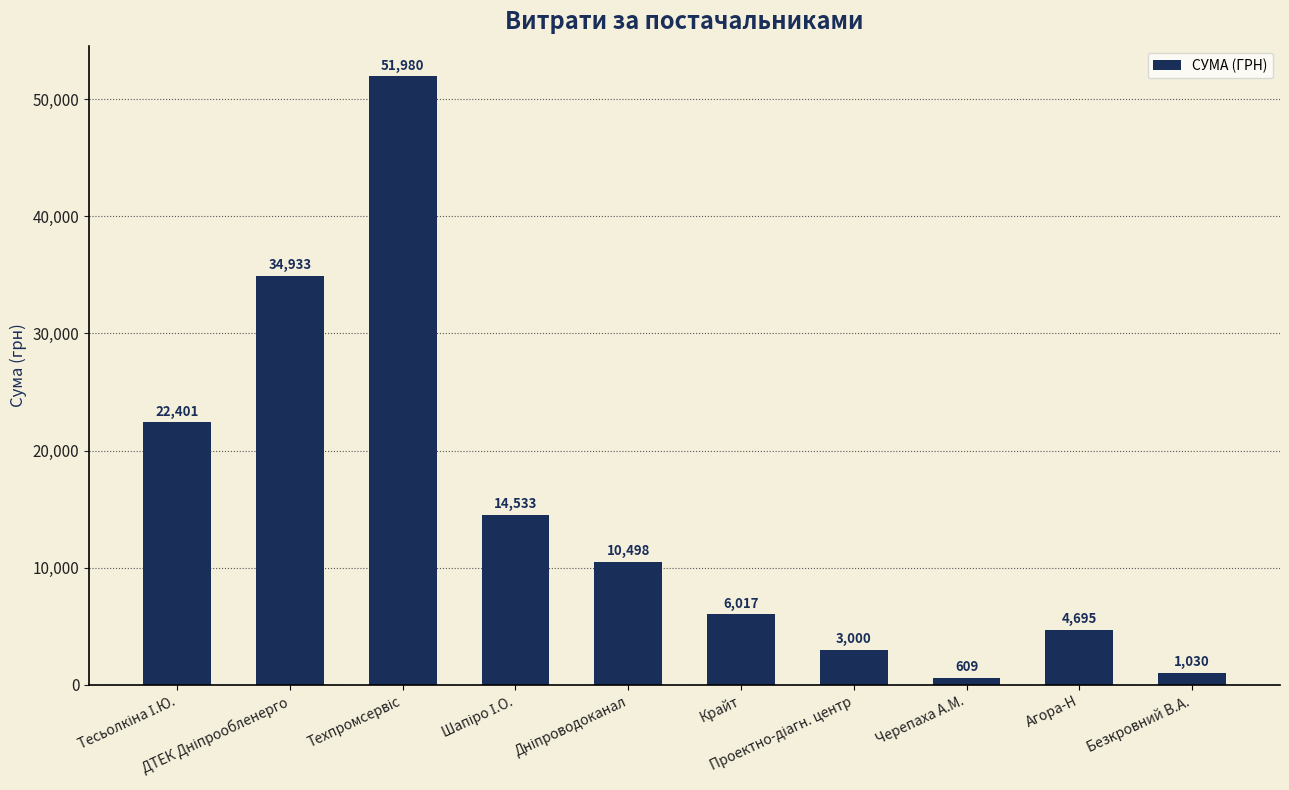

What is the smallest value displayed?

609.0